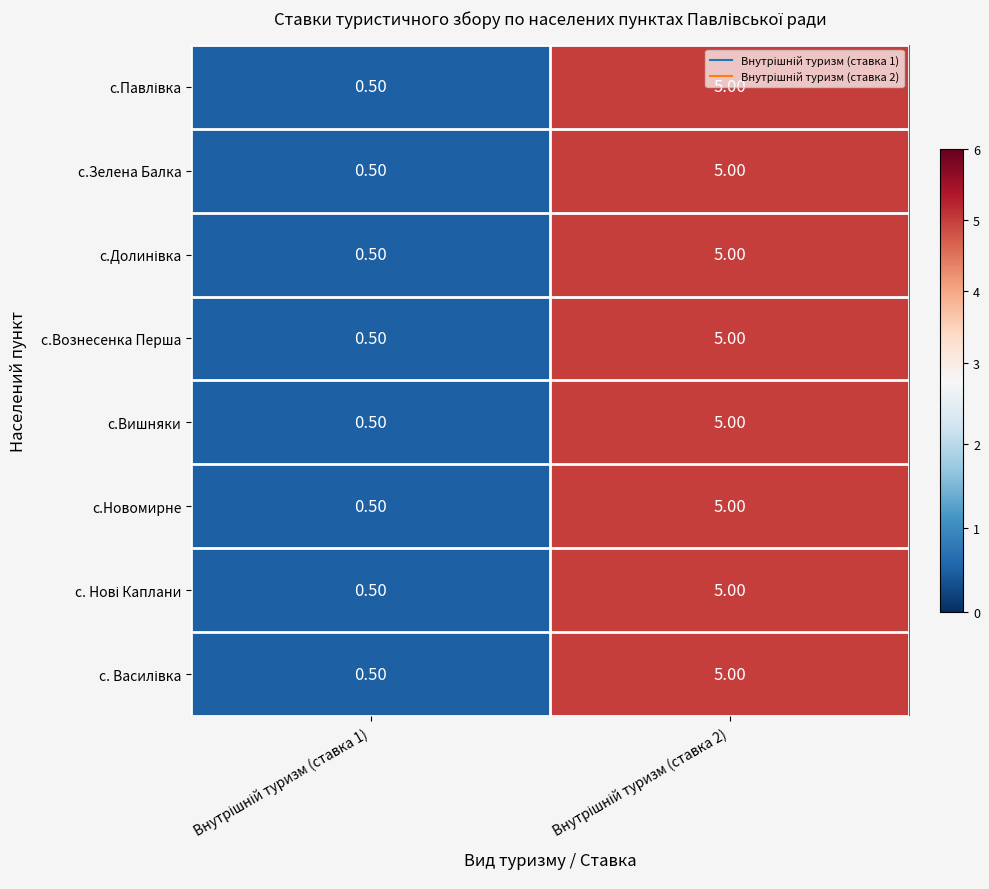

What is the sum of all с.Новомирне values?

5.5